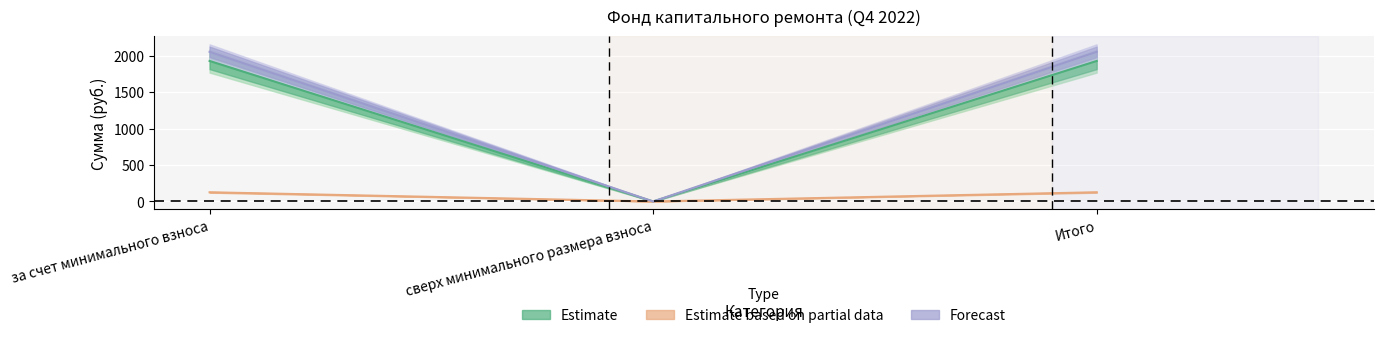

What is the sum of all Поступило всего values?

251.8